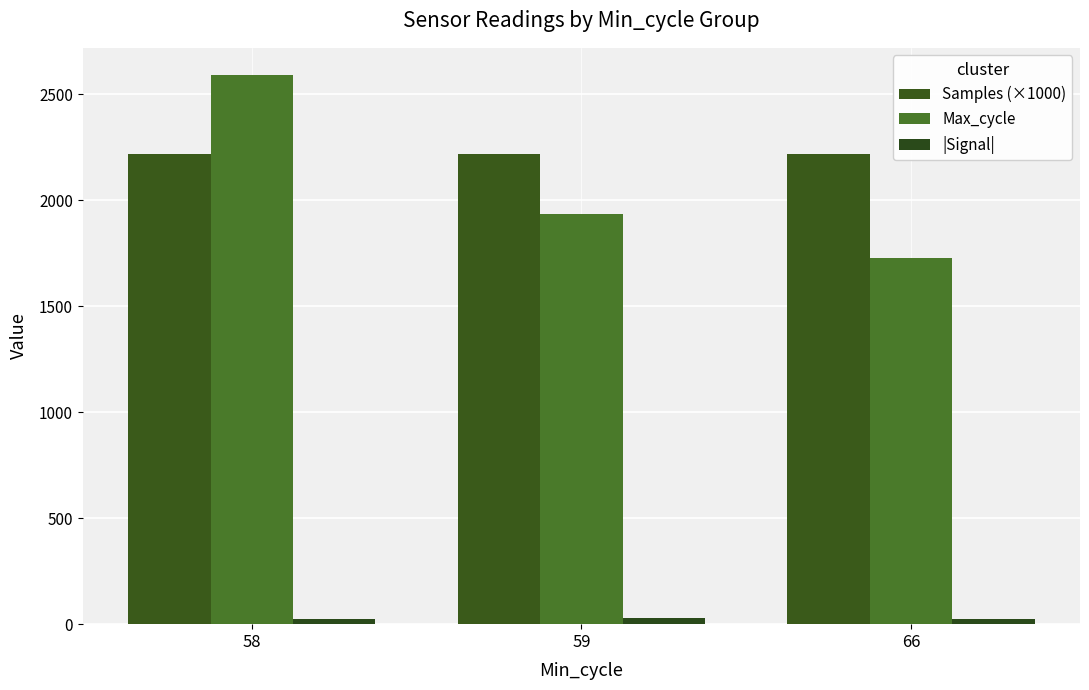

At which label is Max_cycle closest to 2158?

59